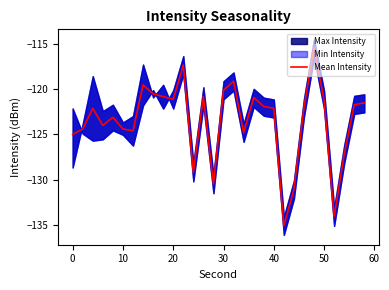

What is the lowest value of the Mean Intensity series?

-135.1